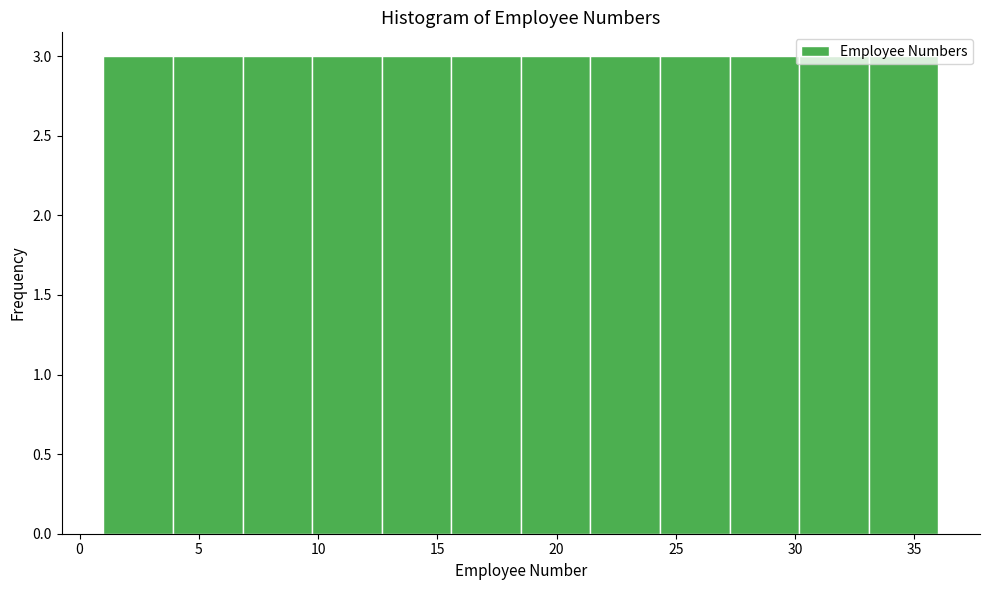

Reading left to right, list every bar in this chart as the range it spans on the x-axis followed by its height. Neither the bar edges nor the heights are printed on the chart, so give them approximately, as read against the axes.

1.0 to 4.0: 3
4.0 to 7.0: 3
7.0 to 10.0: 3
10.0 to 12.5: 3
12.5 to 15.5: 3
15.5 to 18.5: 3
18.5 to 21.5: 3
21.5 to 24.5: 3
24.5 to 27.5: 3
27.5 to 30.0: 3
30.0 to 33.0: 3
33.0 to 36.0: 3